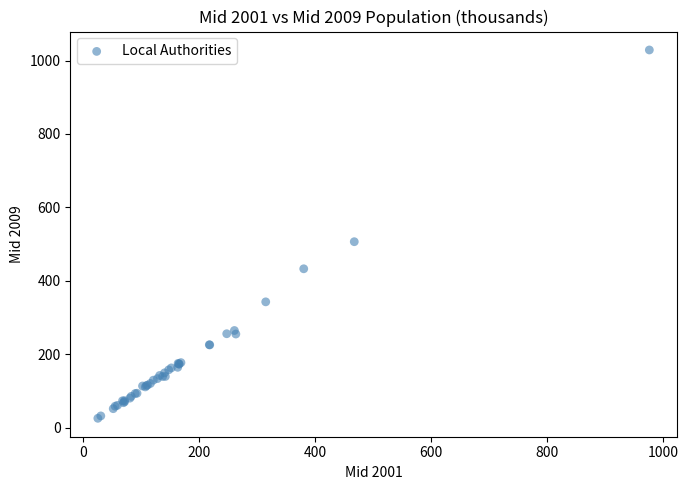

What Y value in the scatter plot is closest to 527?

506.8